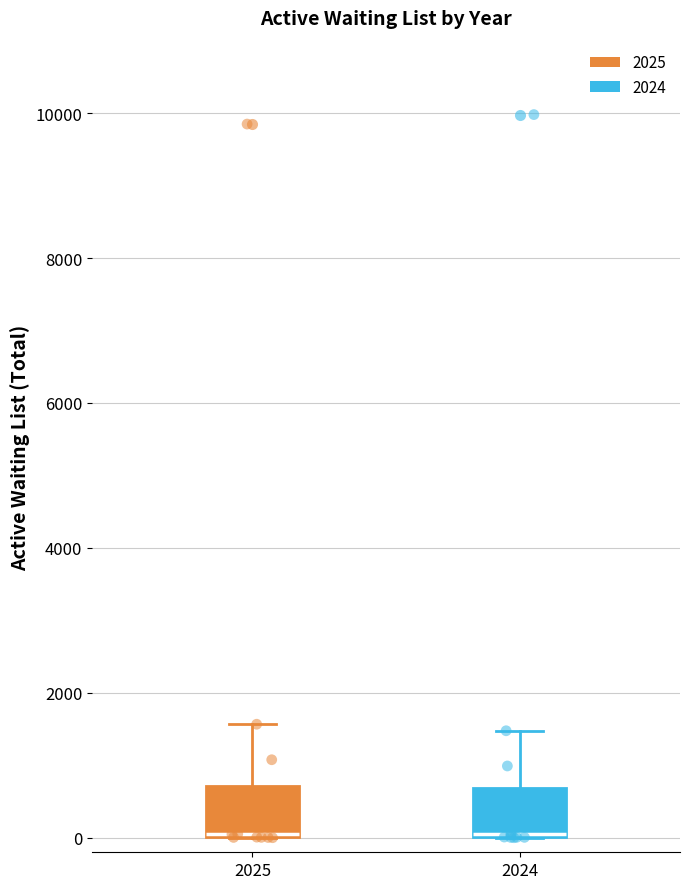

Reading left to right, read every box against the y-axis: the position of its median line, the range the box covers, and the ends of its whiskers. The values are not printed on the chart, so give them approximately, as read against the axis.

2025: median 0, box 0 to 800, whiskers 0 to 1600
2024: median 0 (drawn on the box's lower edge), box 0 to 600, whiskers 0 to 1400